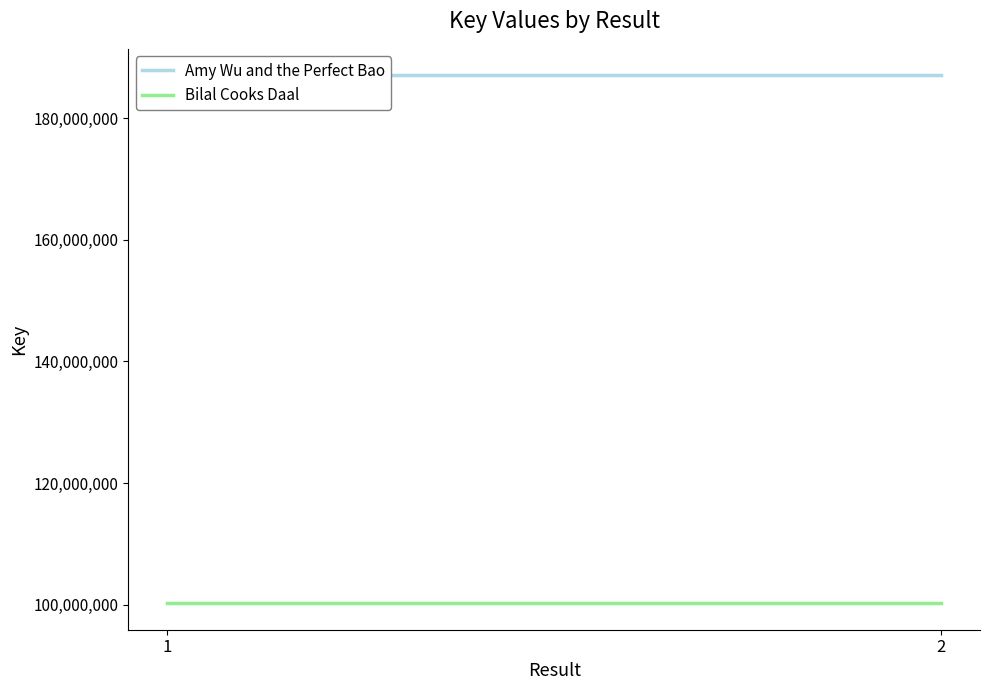

Rank the series at 1 from lowest to highest value.

Bilal Cooks Daal, Amy Wu and the Perfect Bao